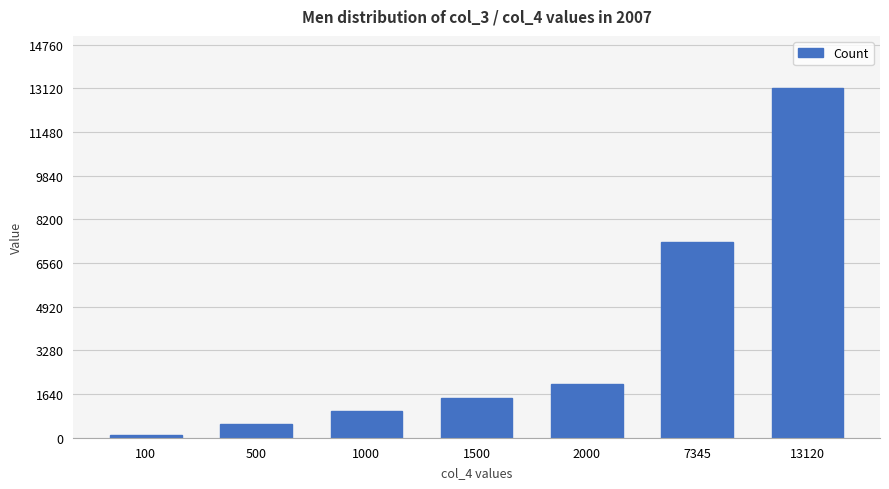

Between 7345 and 2000, which is larger?

7345